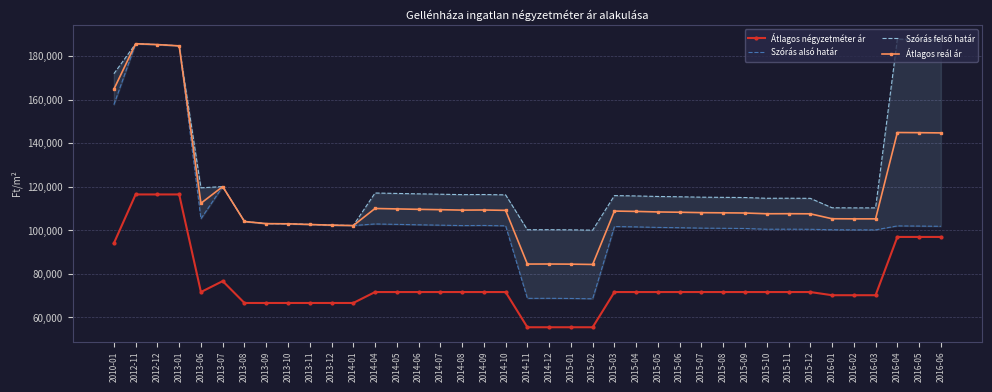

What is the label of the 1st point from the right?

2016-06